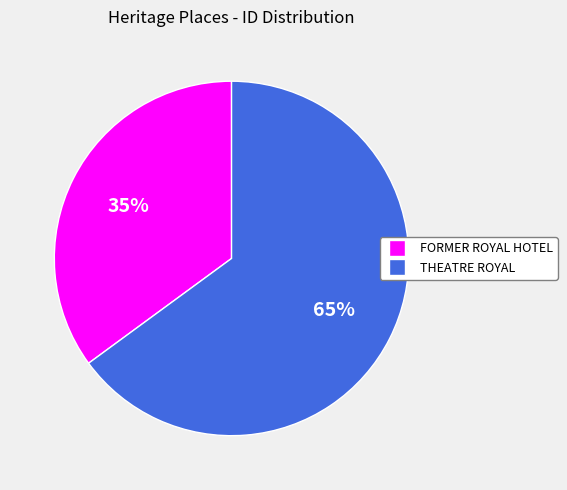

To the nearest percent, what is the average slice percentage?

50%